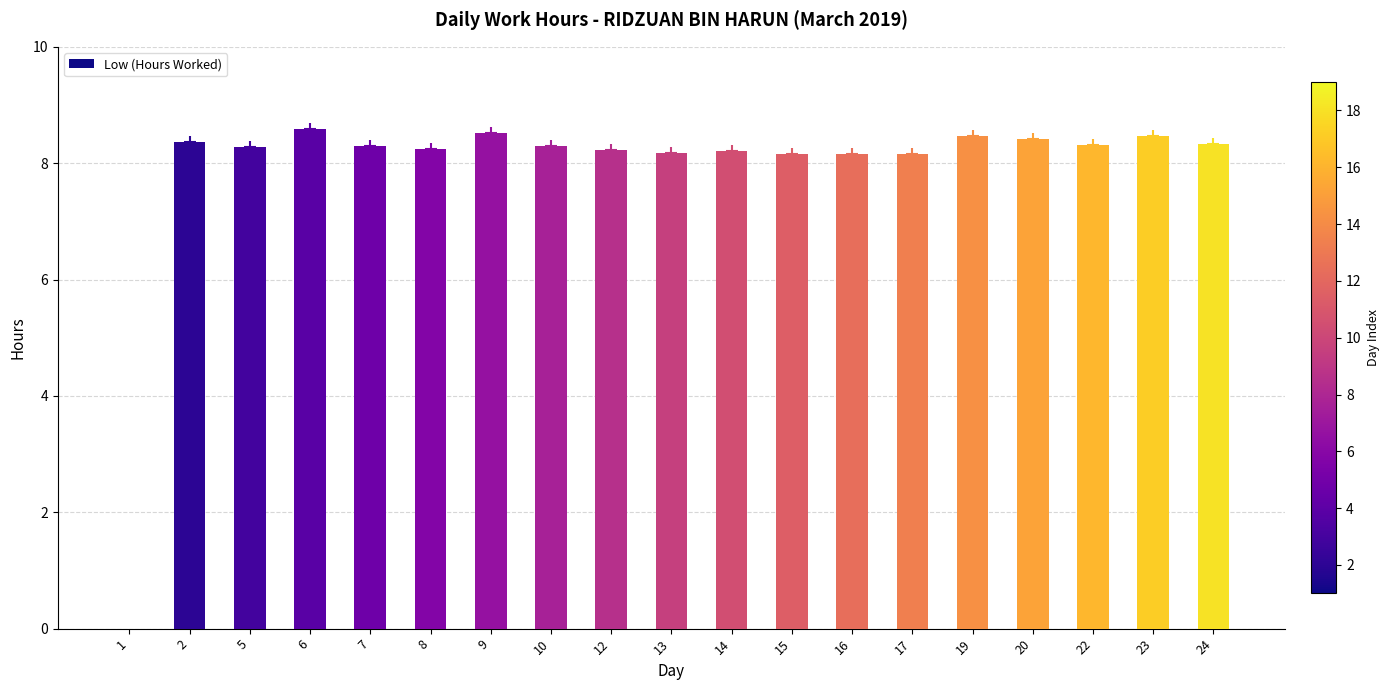

Reading left to right, list all the values displayed in this chart.

1=0.0	2=8.4	5=8.3	6=8.6	7=8.3	8=8.2	9=8.5	10=8.3	12=8.2	13=8.2	14=8.2	15=8.2	16=8.2	17=8.2	19=8.5	20=8.4	22=8.3	23=8.5	24=8.3